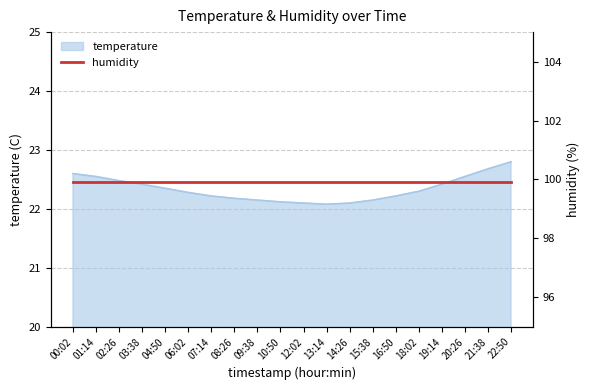

What is the lowest value of the temperature series?

22.1